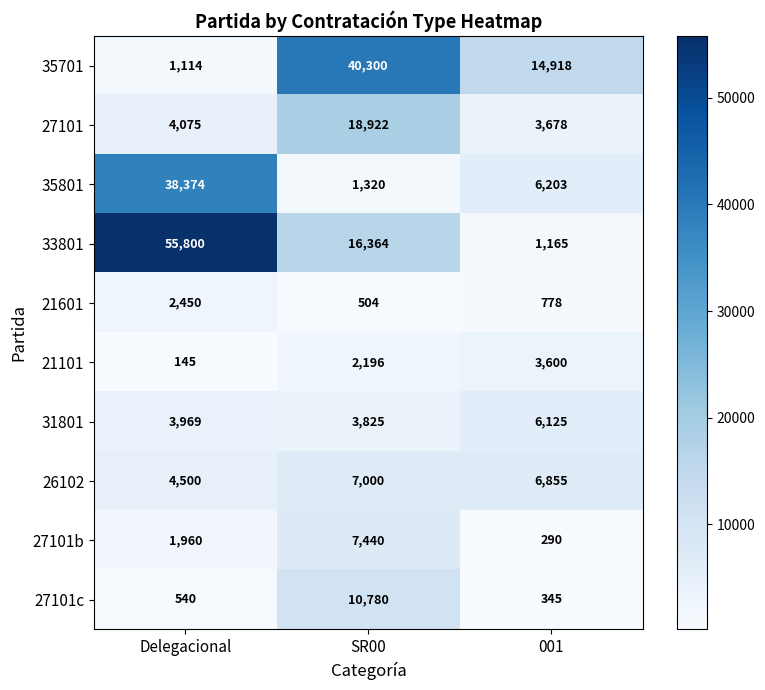

What is the total value across all series at 001?

43957